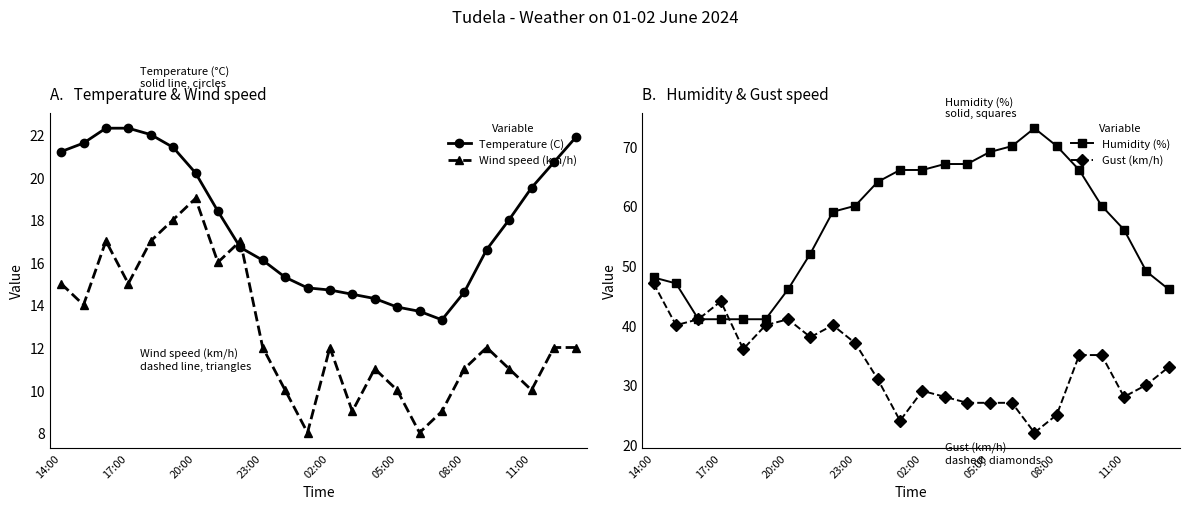

What is the minimum value for Gust (km/h)?

22